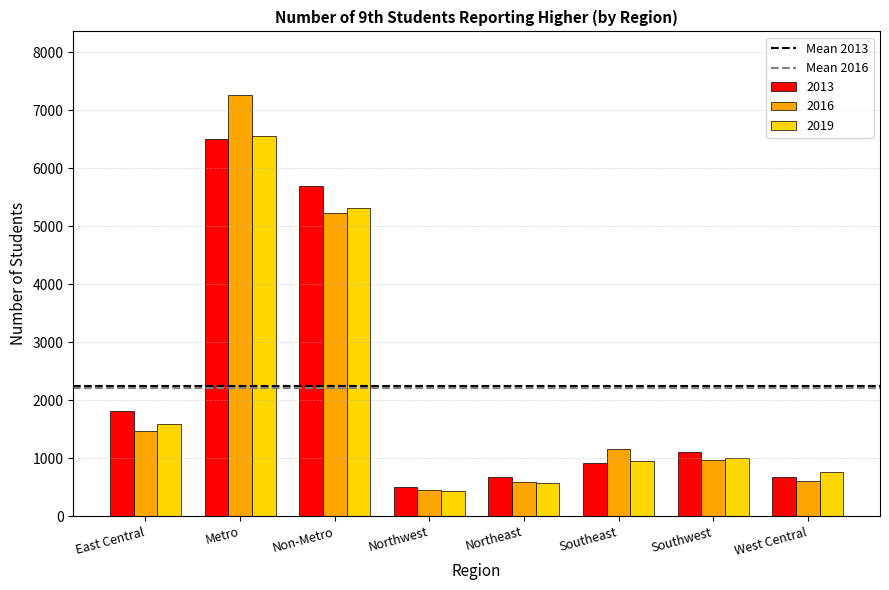

What is the maximum value shown in the chart?

7268